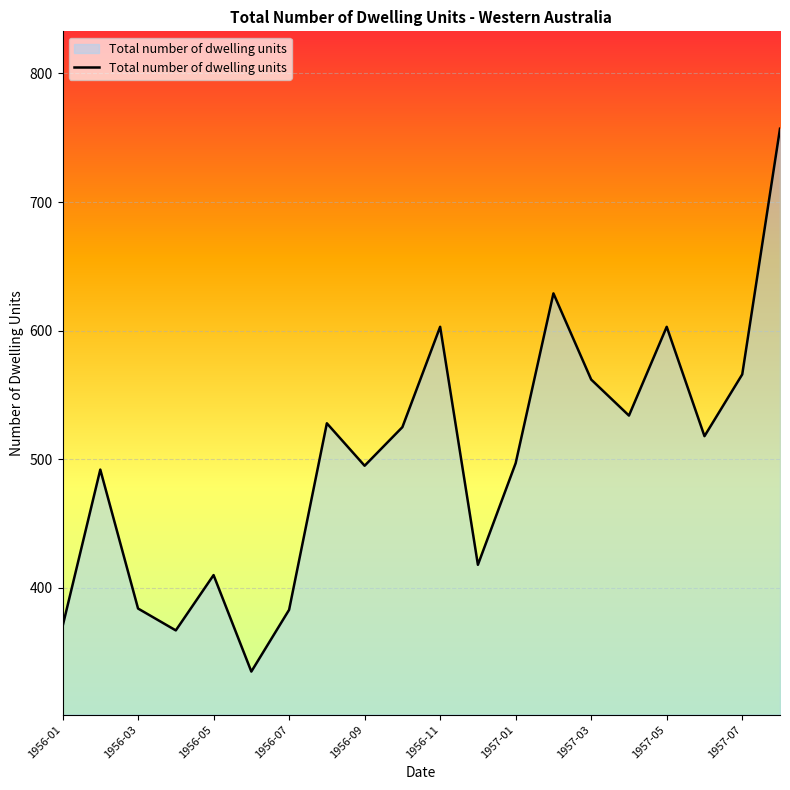

What is the maximum value shown in the chart?

757